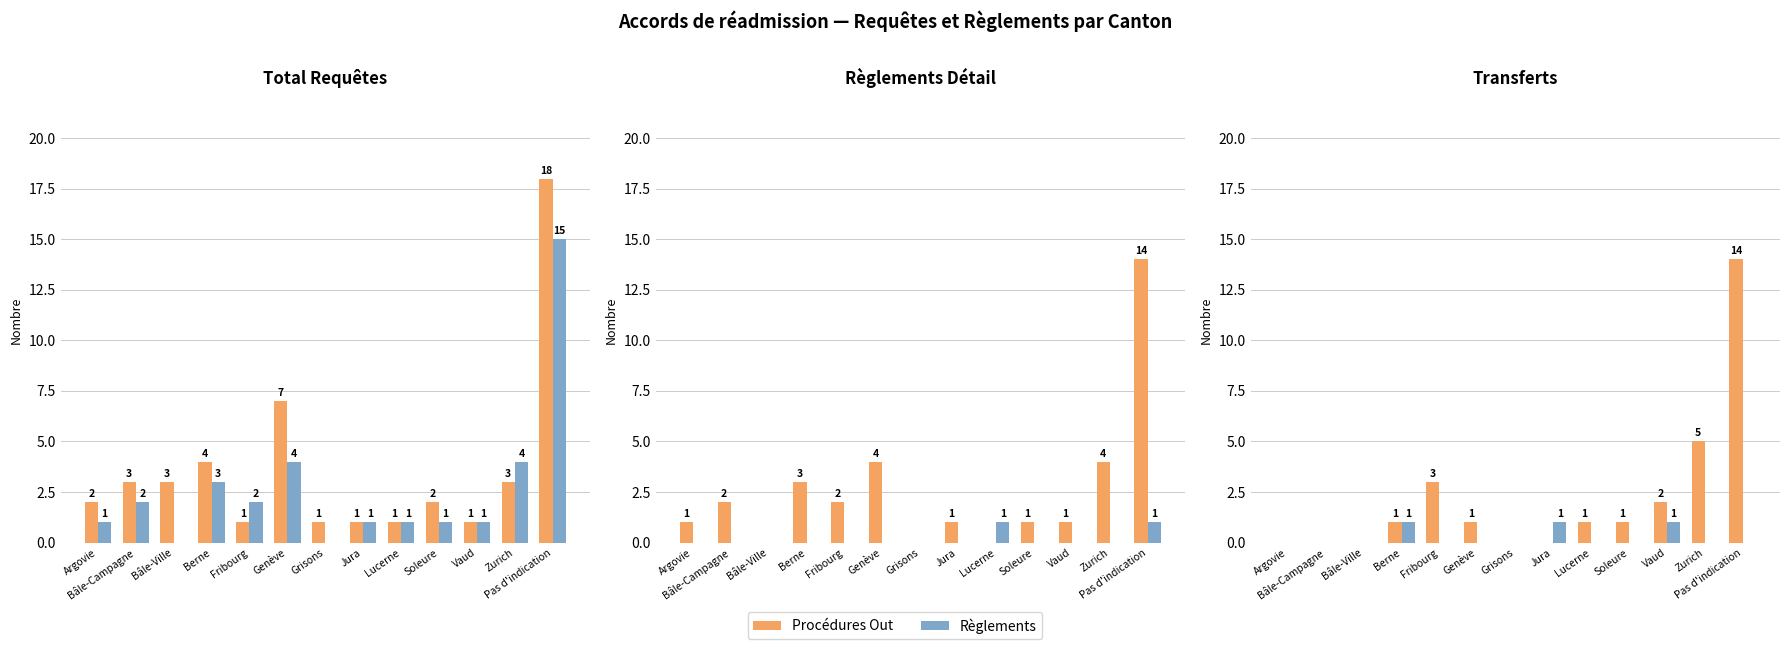

What is the spread (max minus min) of values at Genève?

7